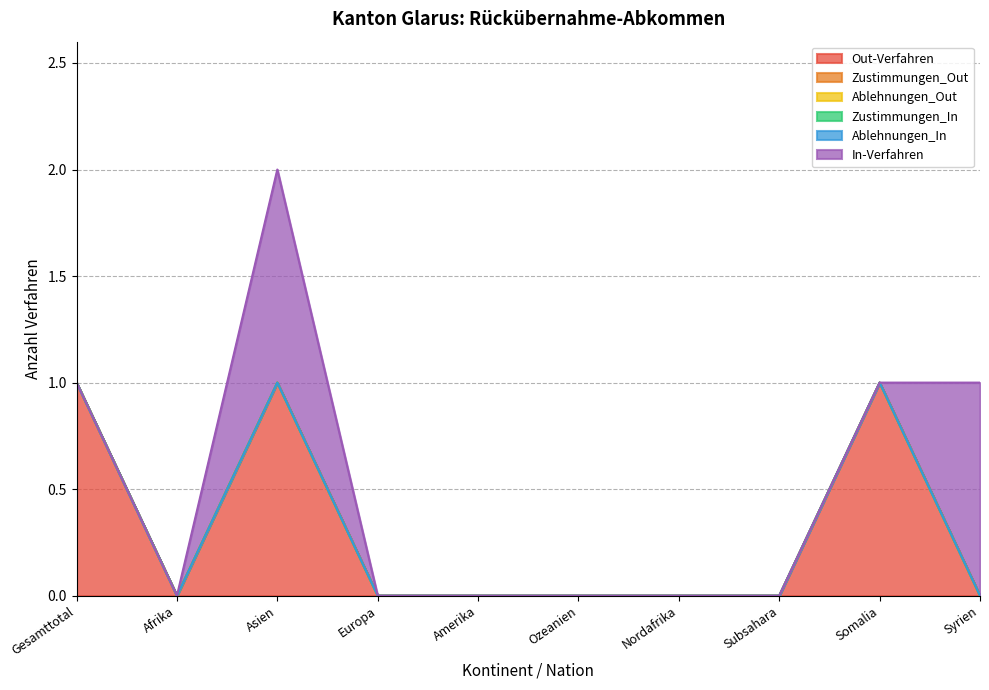

At Europa, list the series in order from largest to smallest.

Out-Verfahren, Zustimmungen_Out, Ablehnungen_Out, Zustimmungen_In, Ablehnungen_In, In-Verfahren